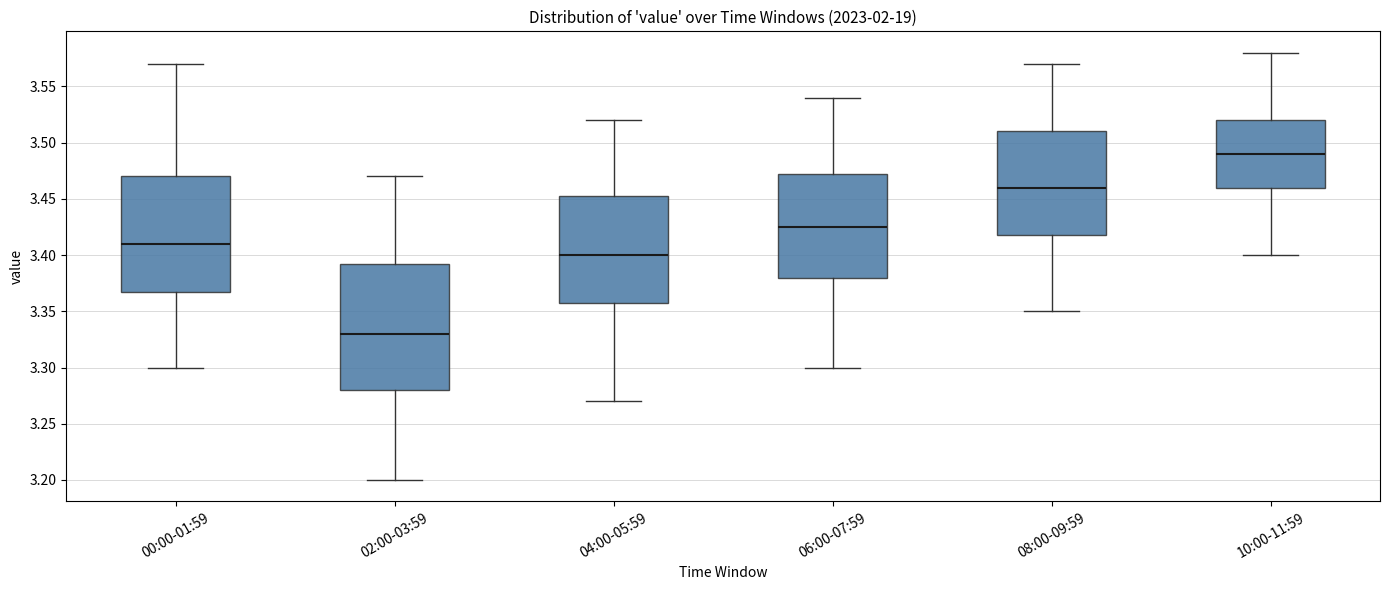

Reading left to right, read every box against the y-axis: the position of its median line, the range the box covers, and the ends of its whiskers. The values are not printed on the chart, so give them approximately, as read against the axis.

00:00-01:59: median 3.410, box 3.370 to 3.470, whiskers 3.300 to 3.570
02:00-03:59: median 3.330, box 3.280 to 3.395, whiskers 3.200 to 3.470
04:00-05:59: median 3.400, box 3.360 to 3.455, whiskers 3.270 to 3.520
06:00-07:59: median 3.425, box 3.380 to 3.475, whiskers 3.300 to 3.540
08:00-09:59: median 3.460, box 3.420 to 3.510, whiskers 3.350 to 3.570
10:00-11:59: median 3.490, box 3.460 to 3.520, whiskers 3.400 to 3.580